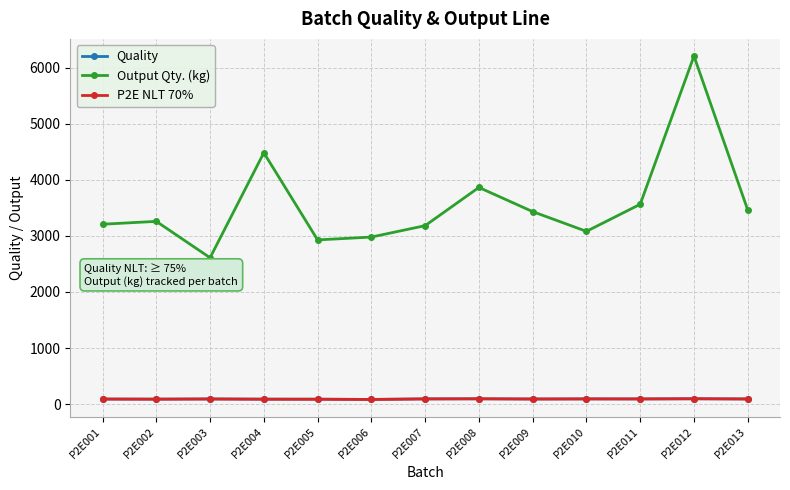

Which has a higher value, P2E002 or P2E003?

P2E003